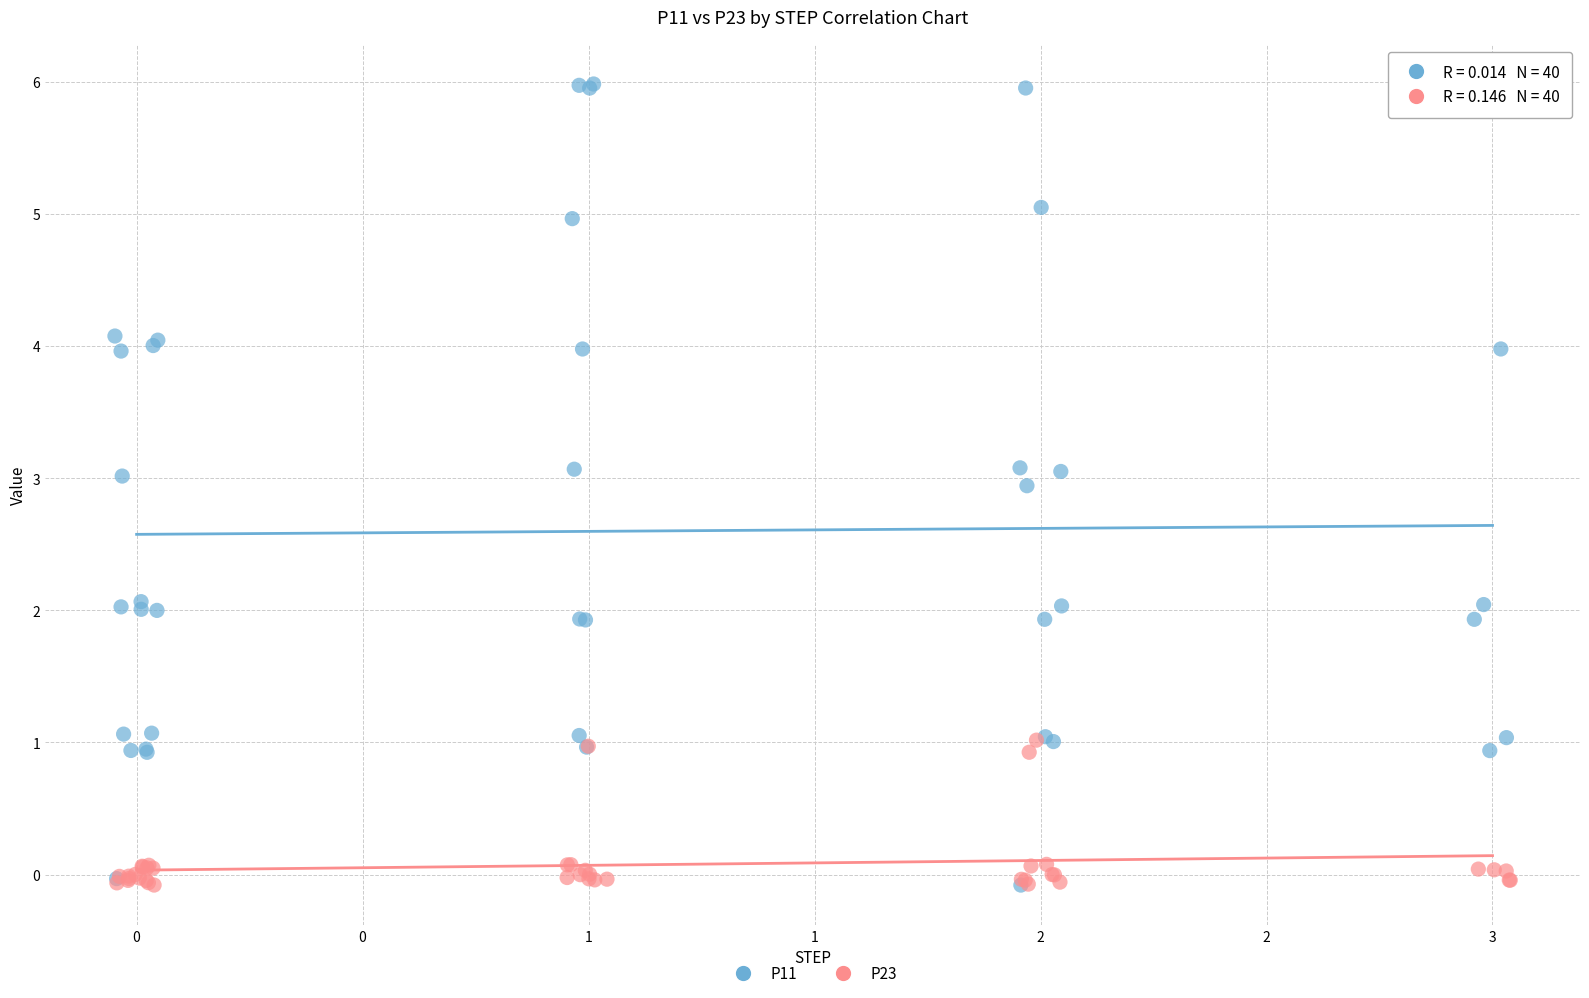

Which series has the largest Y range (max minus min)?

P11